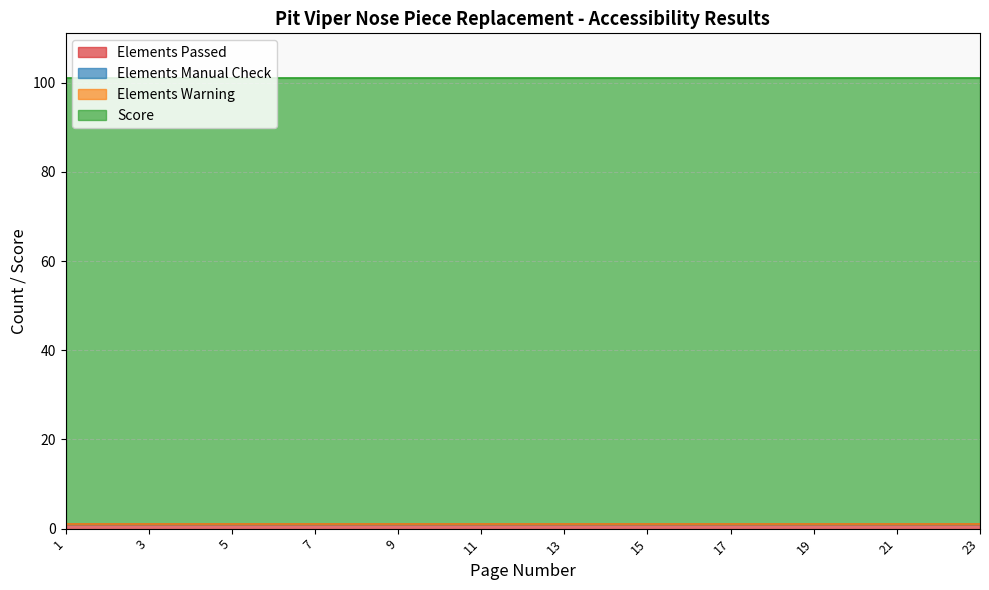

The Elements Passed series shows 2 at 6. True or false?

False